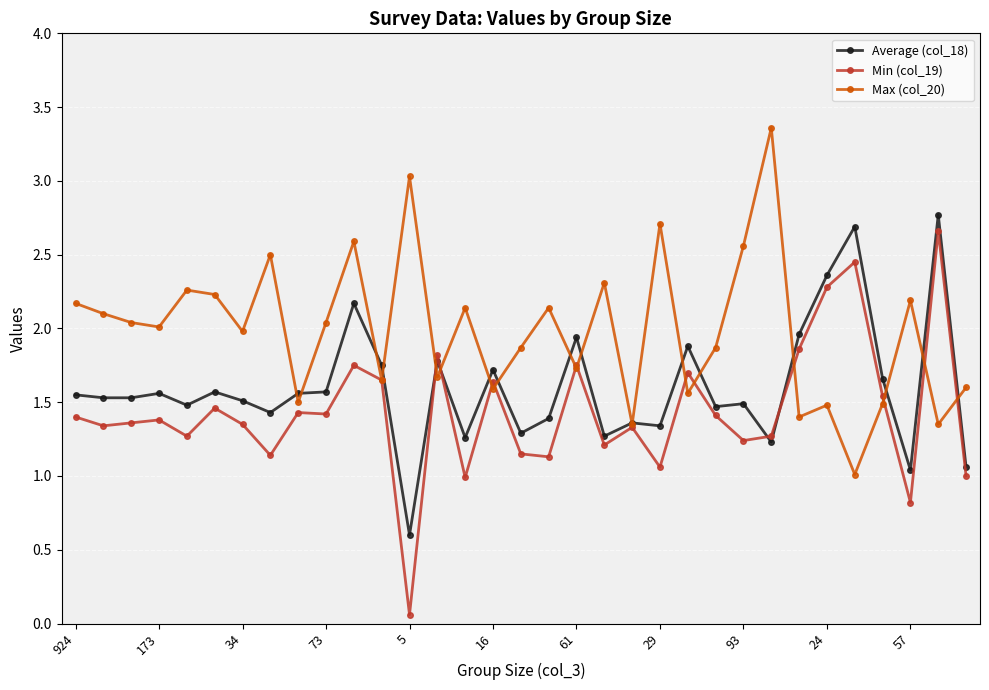

Which series has the widest spread of values?

Min (col_19)